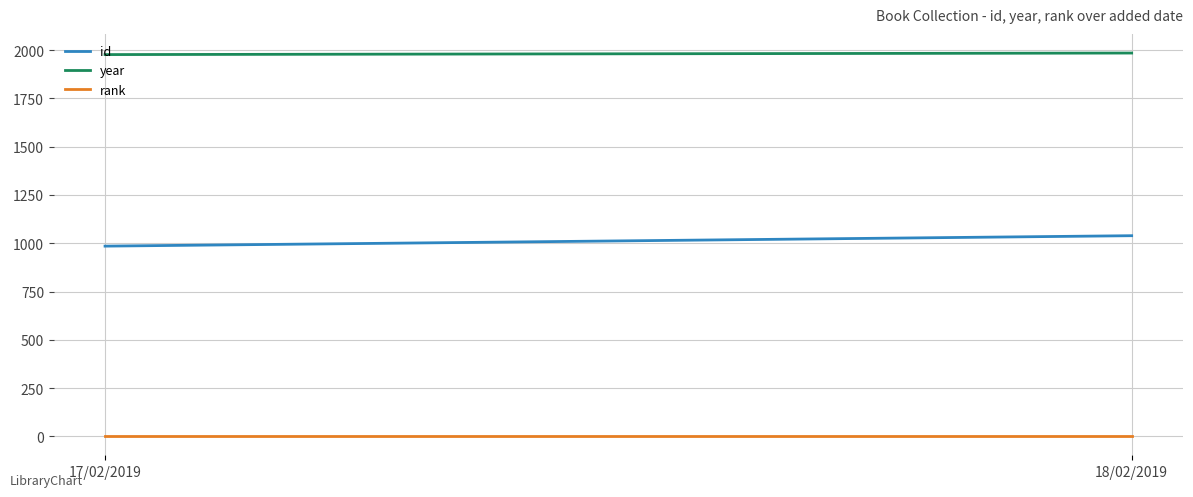

Which series has the largest range (max minus min)?

id